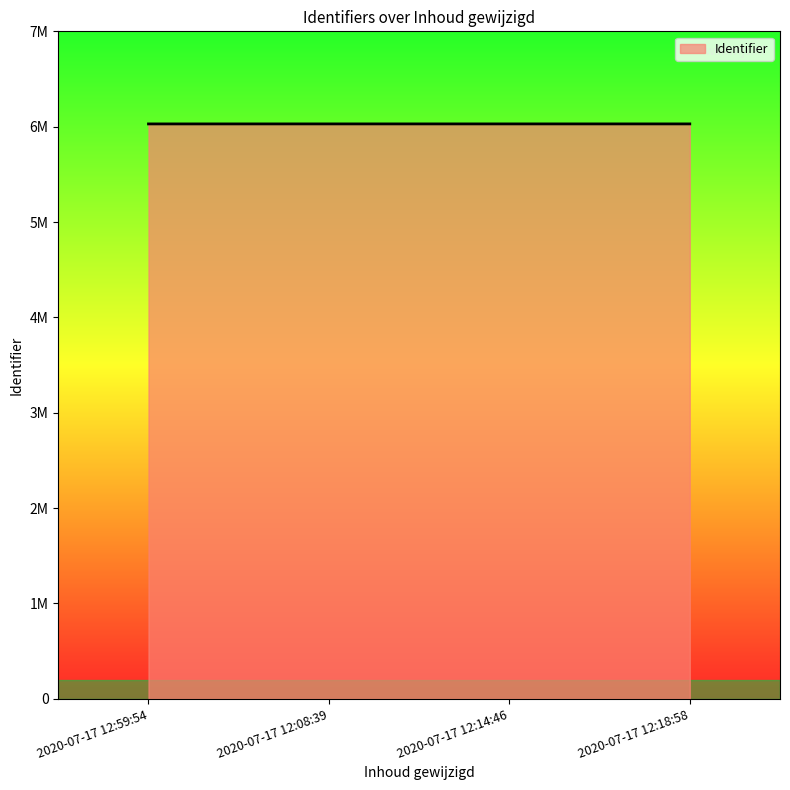

Reading left to right, extract all data points from this chart.

2020-07-17 12:59:54=6029055	2020-07-17 12:08:39=6029217	2020-07-17 12:14:46=6029224	2020-07-17 12:18:58=6029232